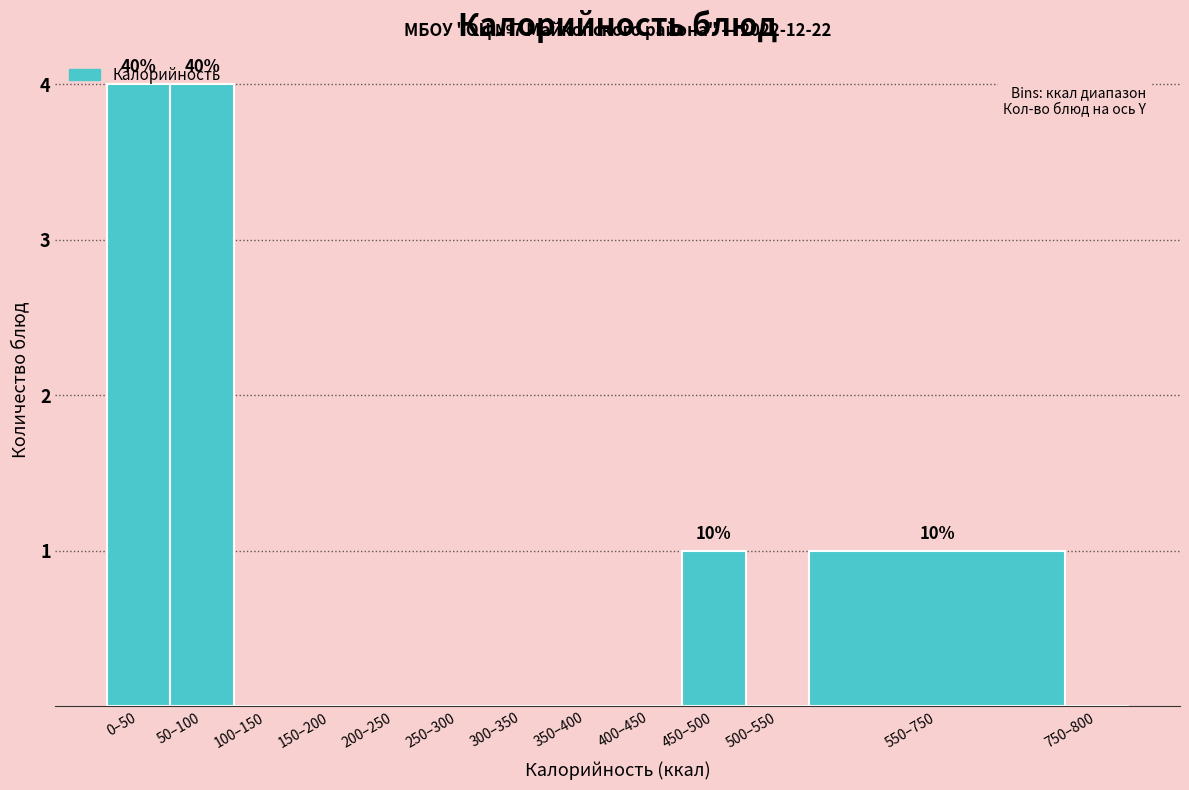

What is the maximum value shown in the chart?

4